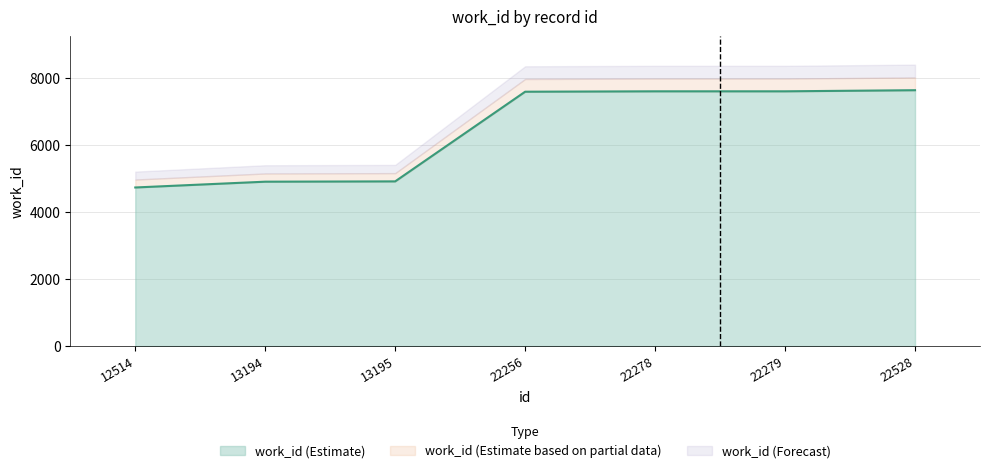

What is the greatest value displayed?

7640